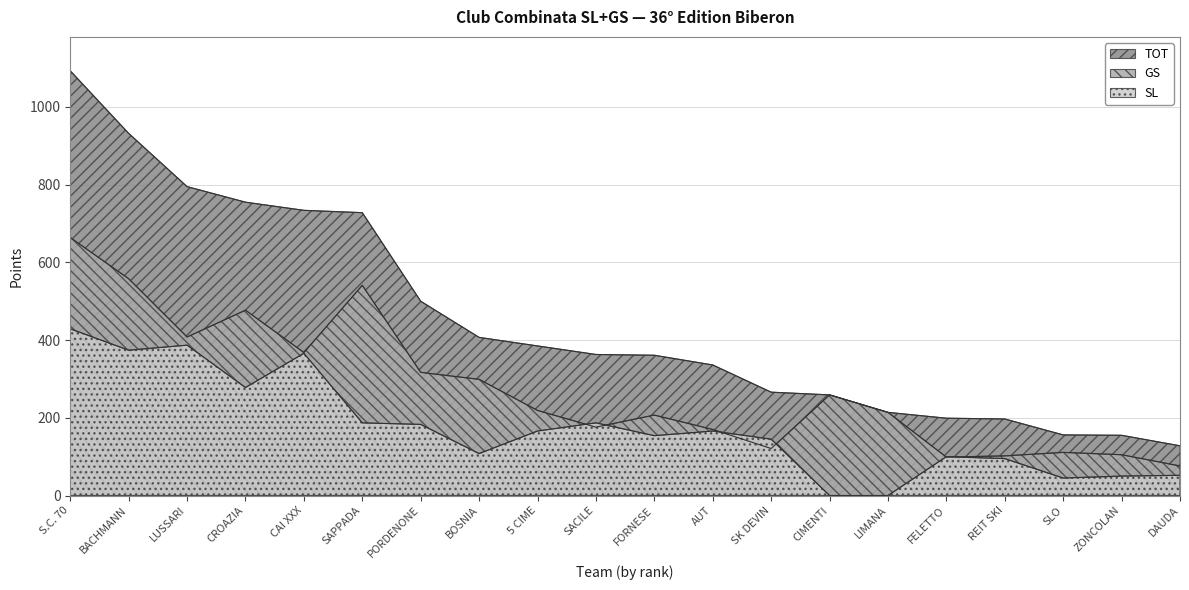

Which has a higher value, LIMANA or BACHMANN?

BACHMANN